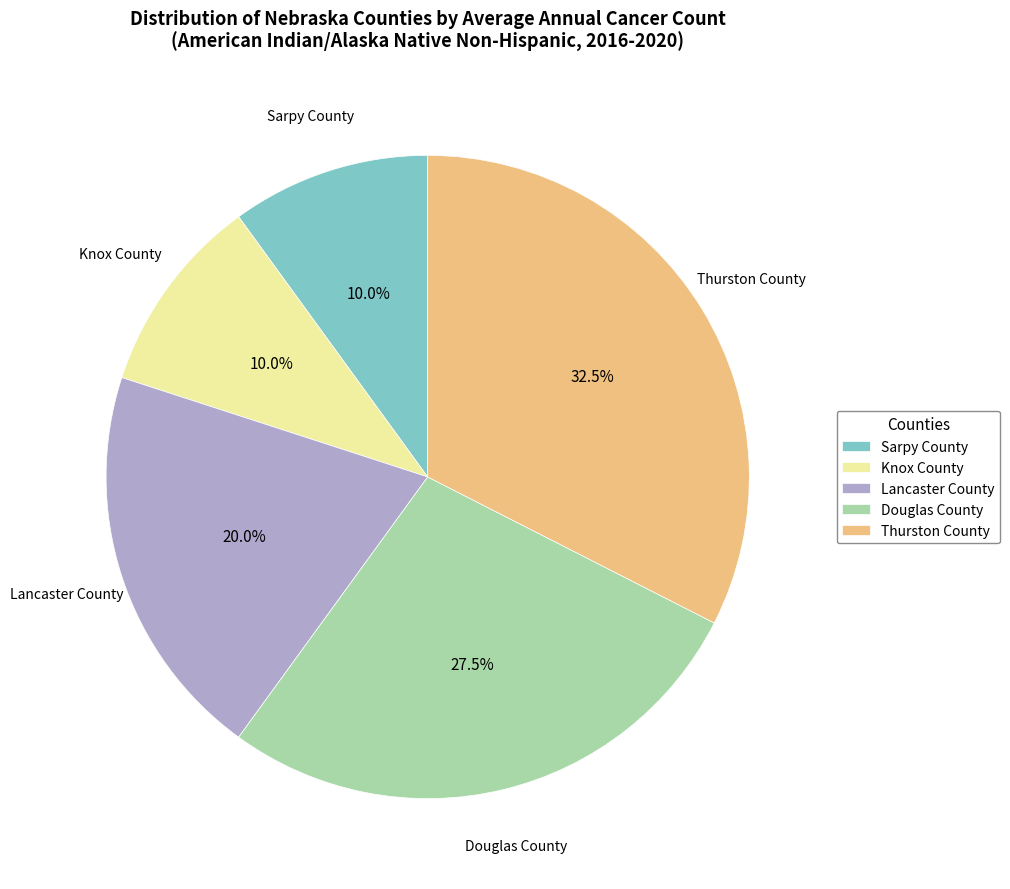

Approximately how many times larger is the value at Knox County compared to Sarpy County?

1.0